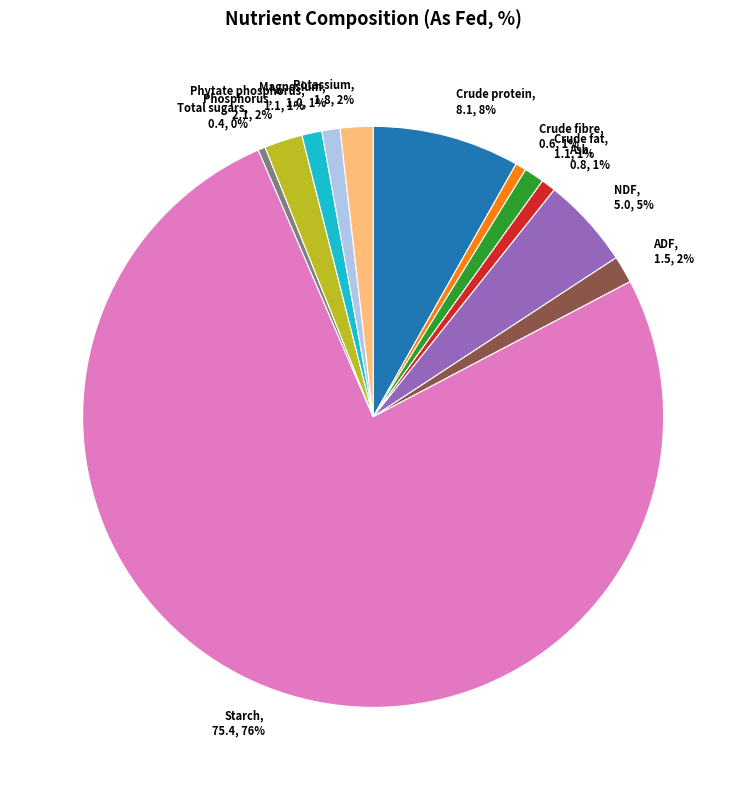

To the nearest percent, what portion does Crude fat represent?

1%